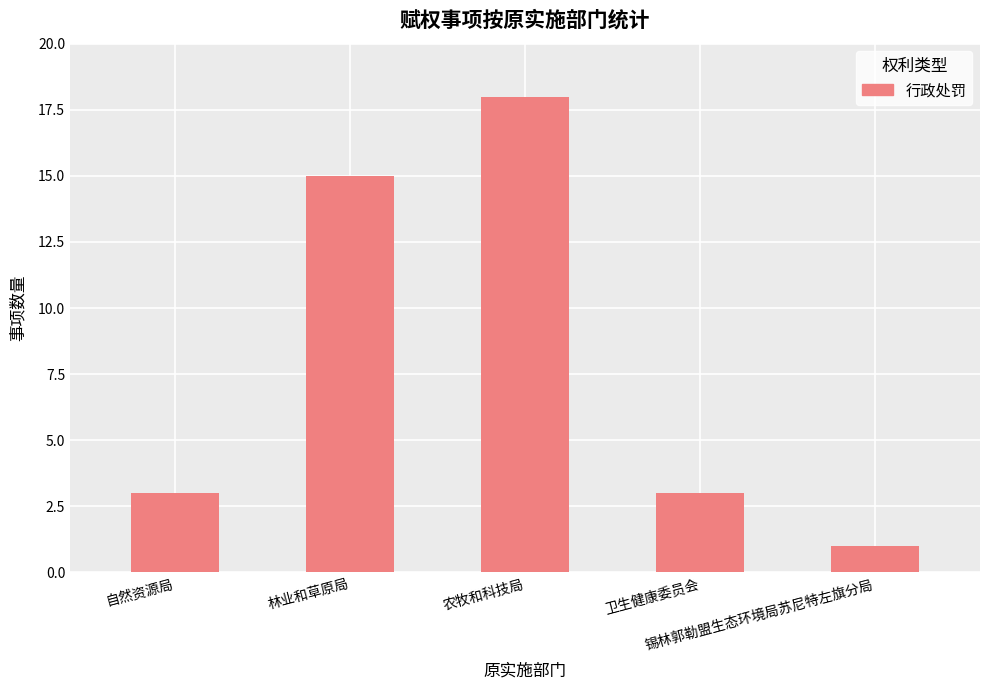

What is the average value?

8